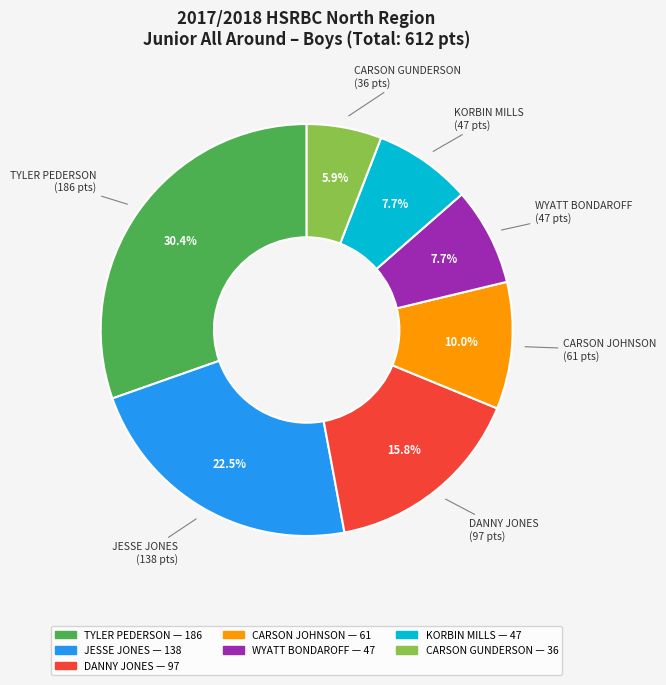

To the nearest percent, what percentage of the pie is CARSON JOHNSON?

10%